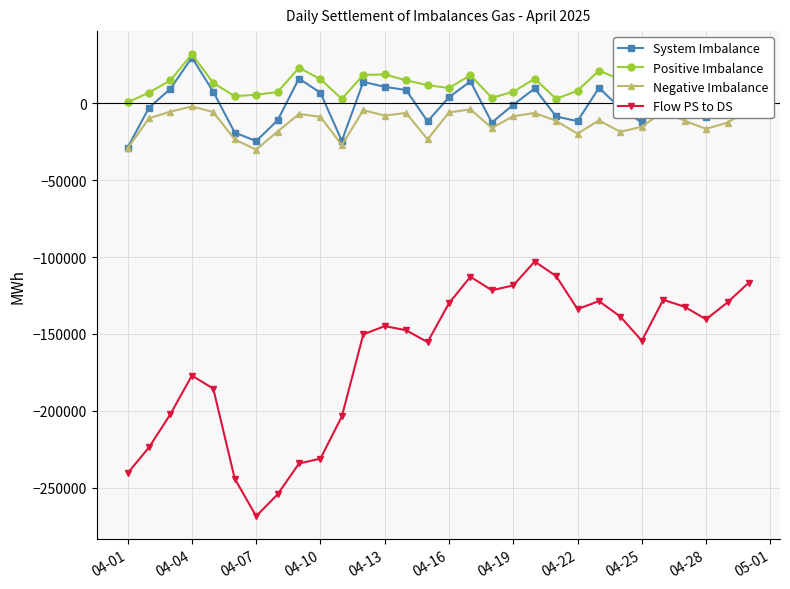

How many data points in Positive Imbalance are less than 11719?

15